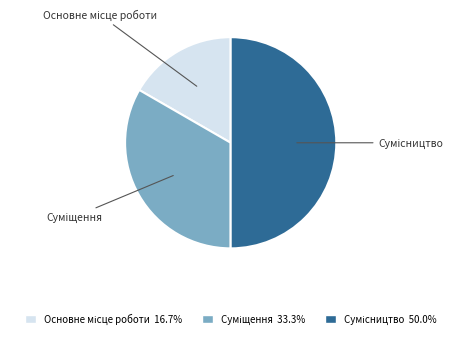

What is the total percentage of Сумісництво and Суміщення?

83.3%